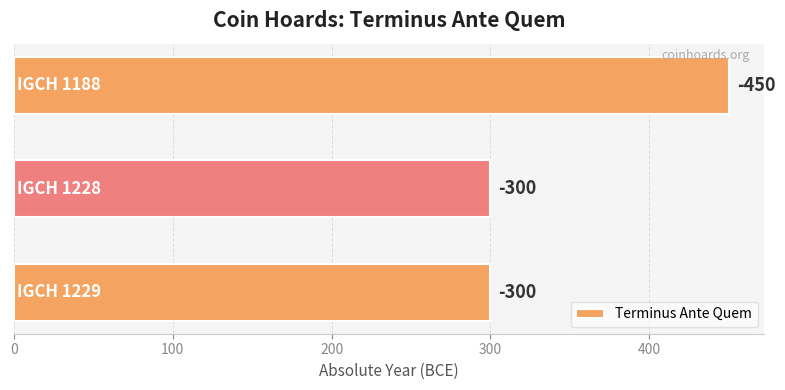

What is the minimum value shown in the chart?

300